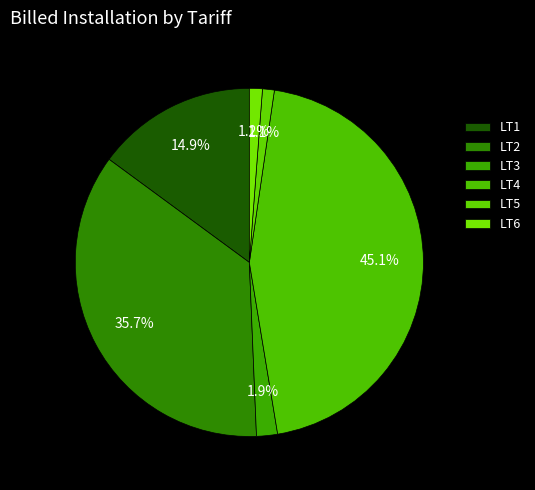

Count the number of slices in the pie.

6